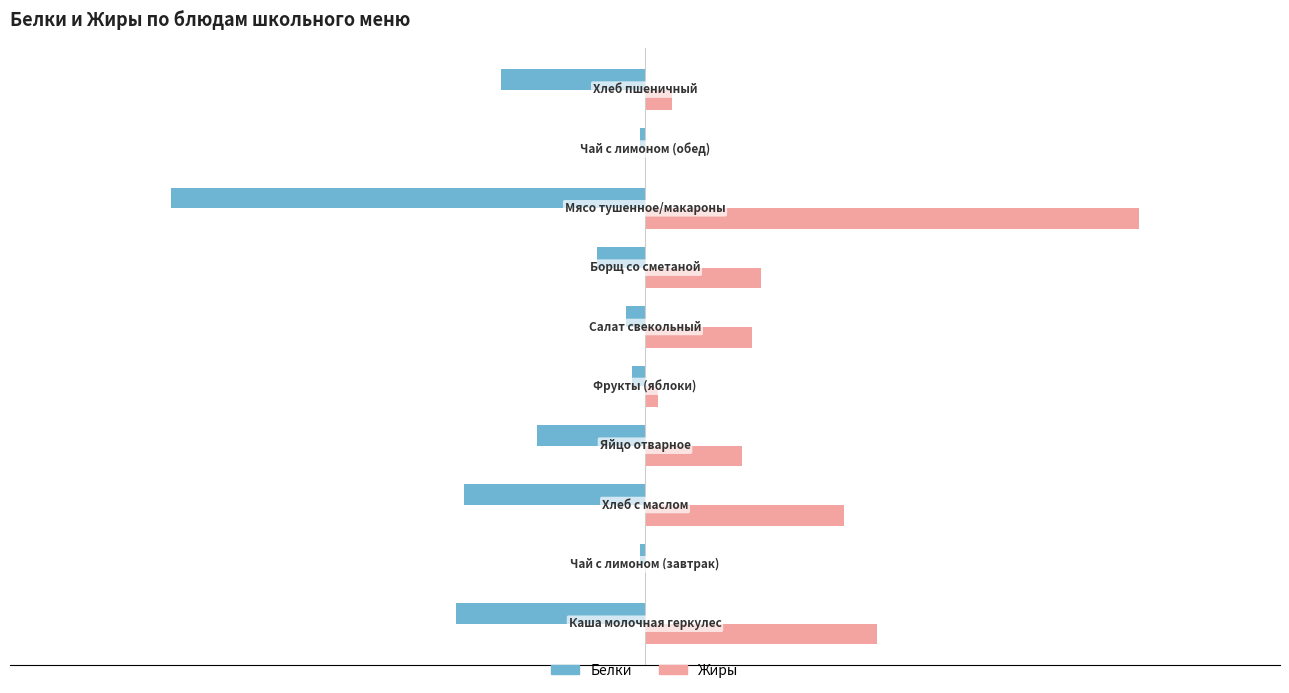

Rank the series by their average value, from highest to lowest.

Жиры, Белки